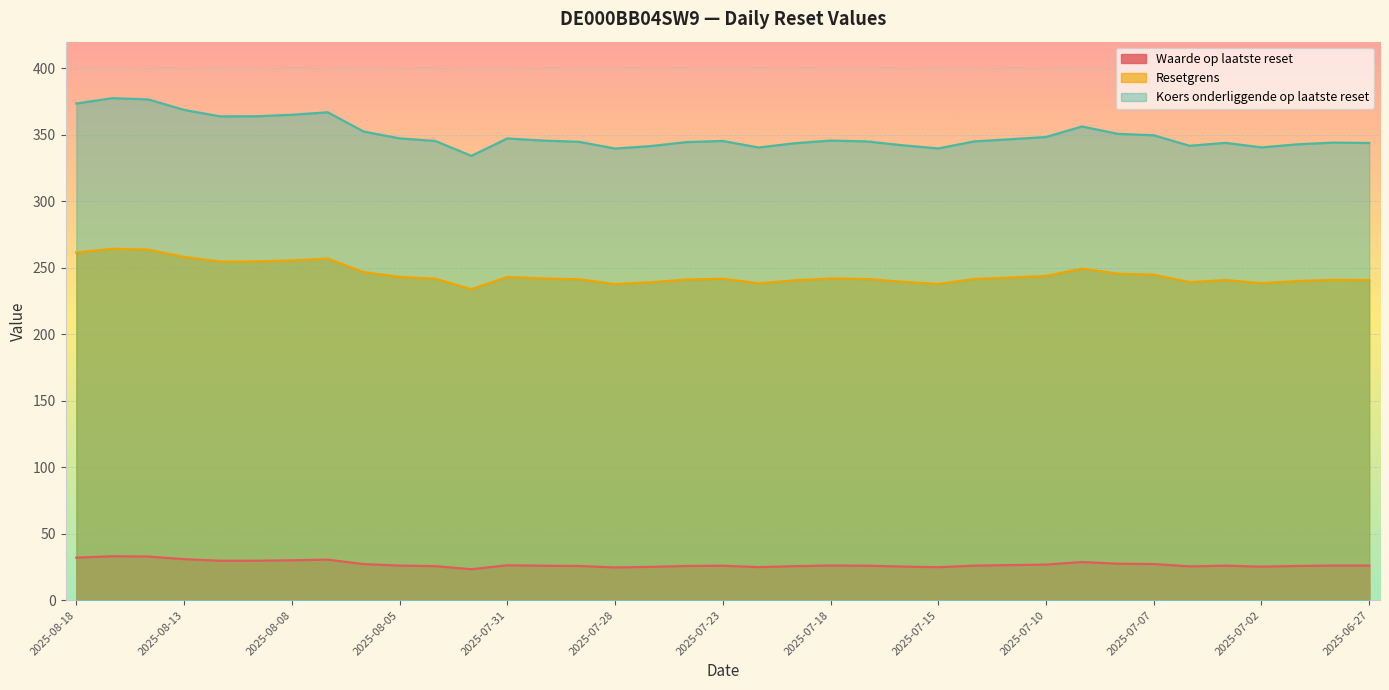

What is the maximum value for Waarde op laatste reset?

33.0